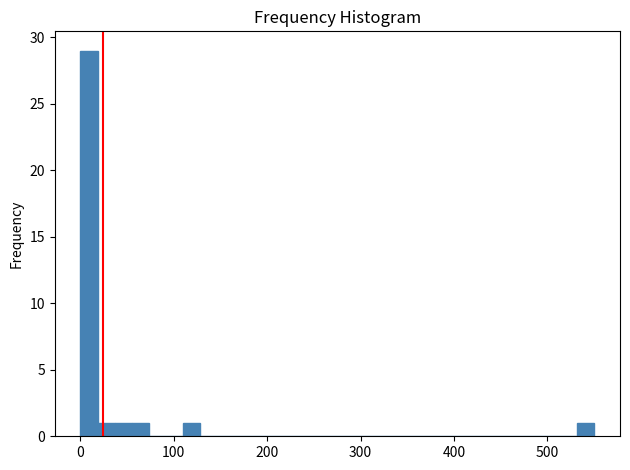

Read against the x-axis, roughly where is the centre of the tallest bar?

10